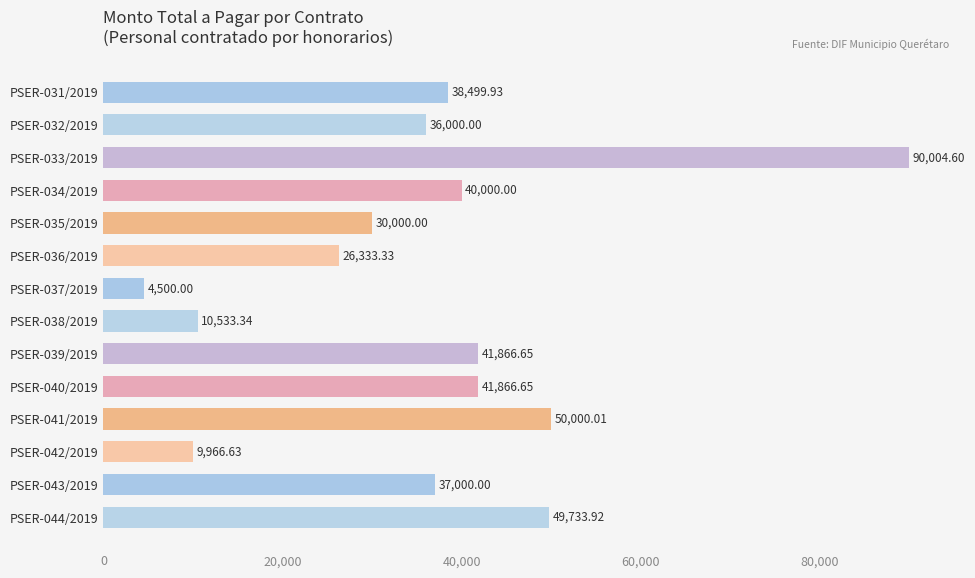

Approximately how many times larger is the value at PSER-032/2019 compared to PSER-043/2019?

1.0